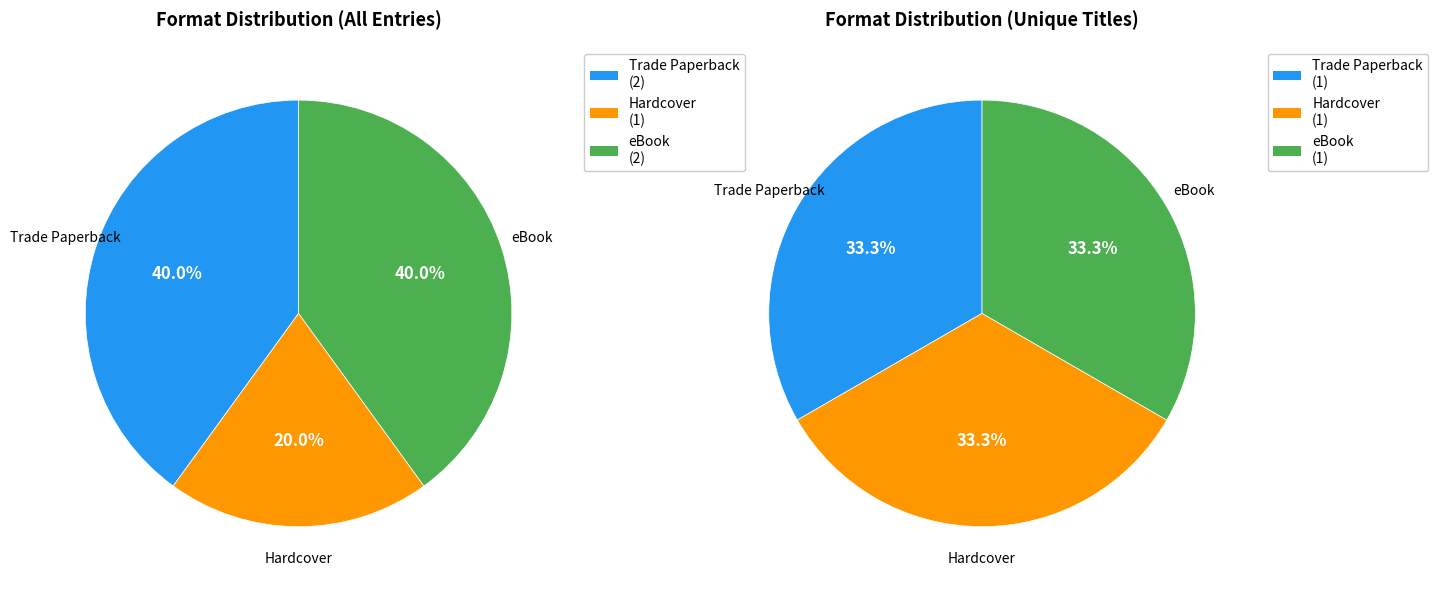

What percentage is the Hardcover slice, to the nearest percent?

20%